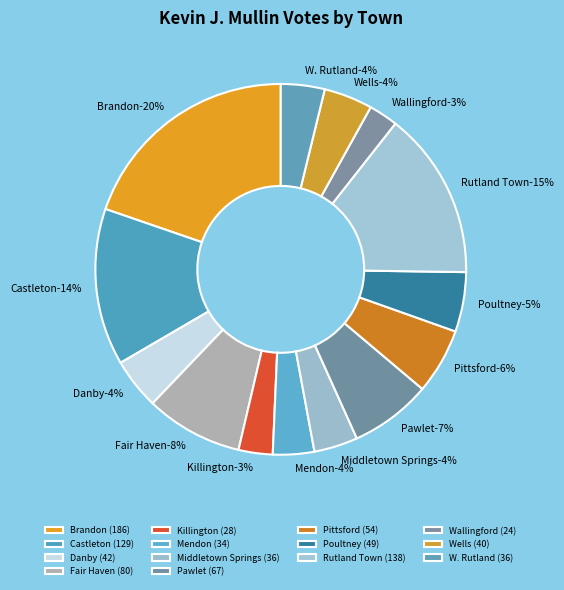

Rank the categories by value from highest to lowest.

Brandon, Rutland Town, Castleton, Fair Haven, Pawlet, Pittsford, Poultney, Danby, Wells, Middletown Springs, W. Rutland, Mendon, Killington, Wallingford